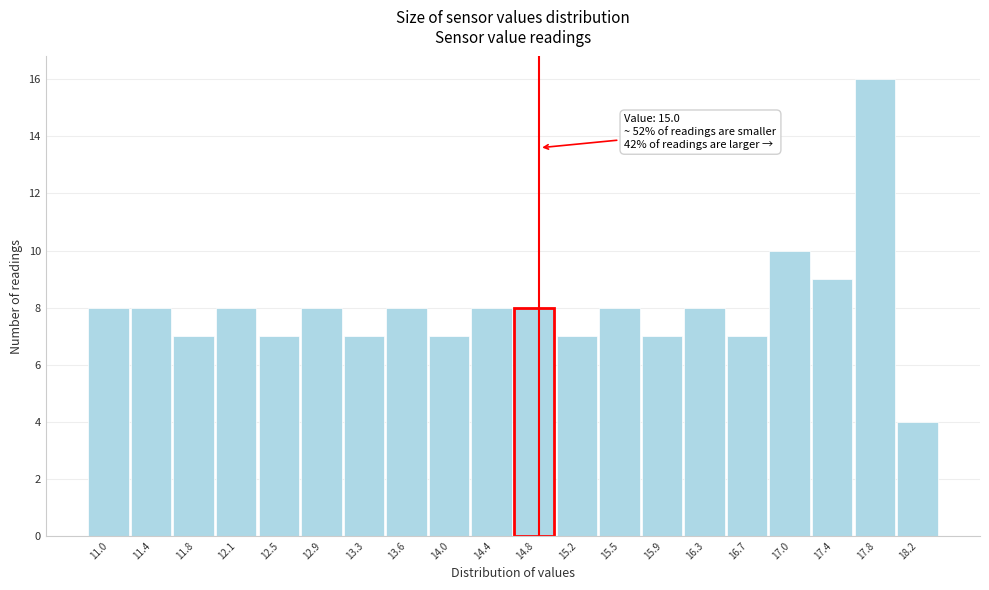

Reading left to right, extract all data points from this chart.

8	8	7	8	7	8	7	8	7	8	8	7	8	7	8	7	10	9	16	4